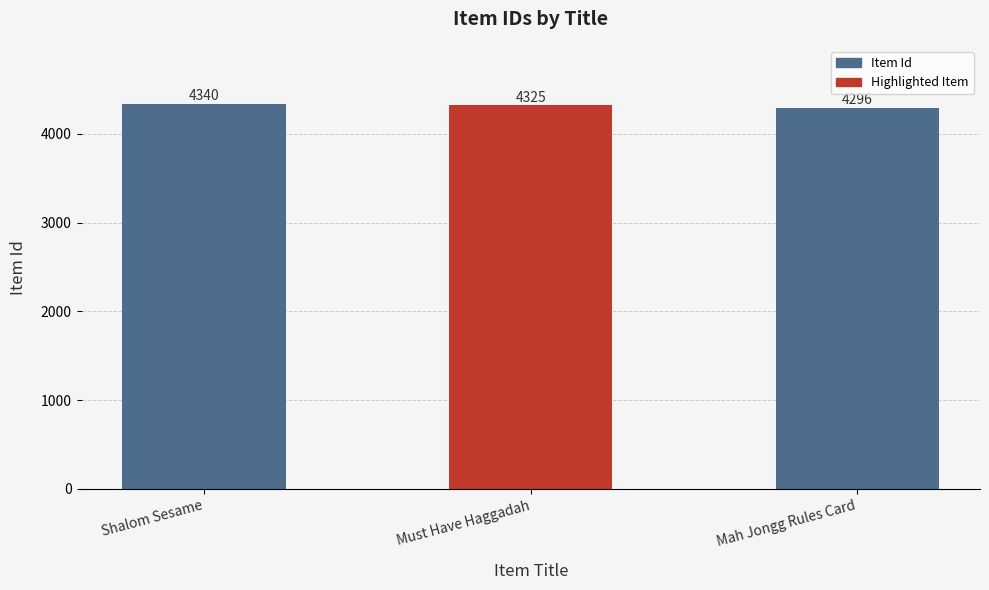

List the labels in order of value, smallest first.

Mah Jongg Rules Card, Must Have Haggadah, Shalom Sesame